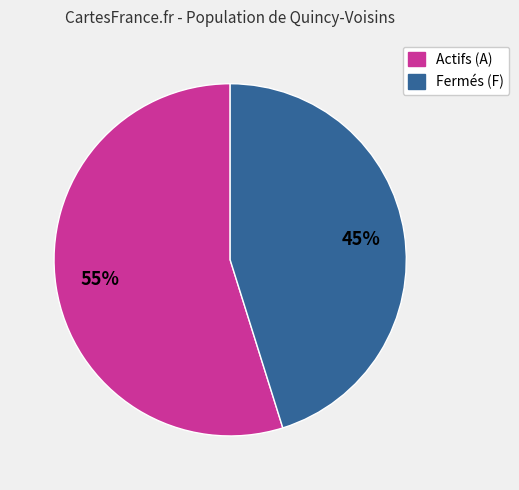

To the nearest percent, what is the average slice percentage?

50%